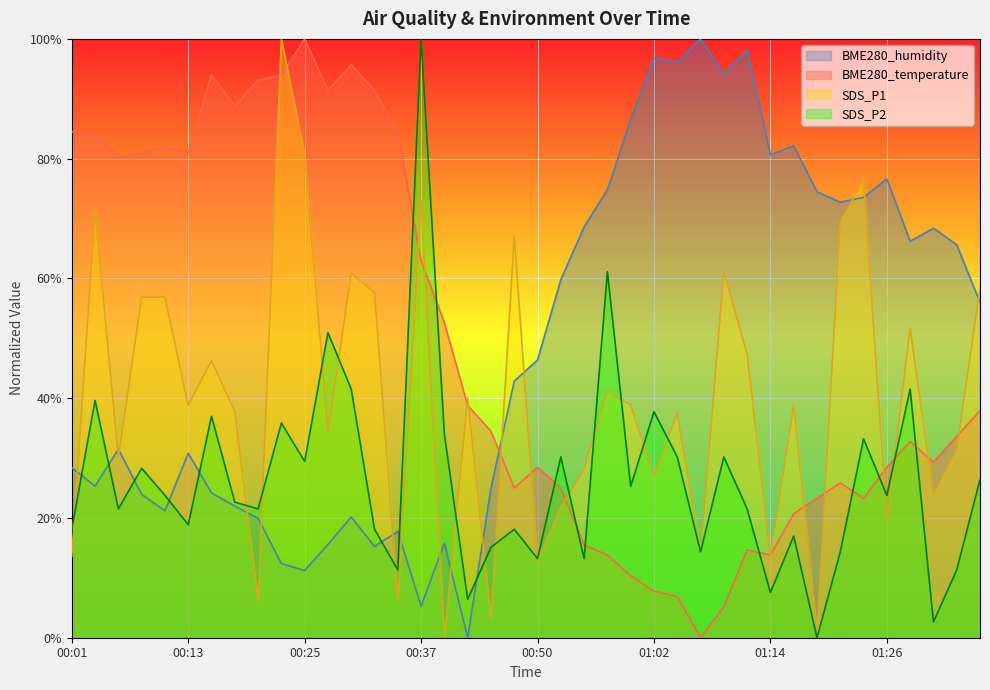

What are all the series names shown in the legend?

BME280_humidity, BME280_temperature, SDS_P1, SDS_P2